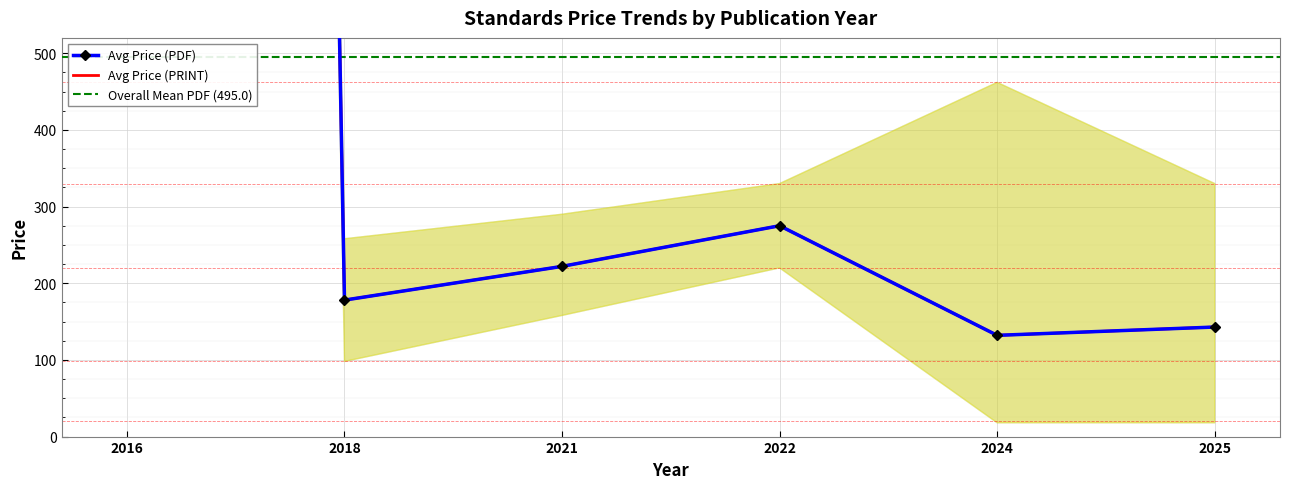

What is the difference between the second highest and second lowest values in the Avg Price (PRINT) series?

242.3